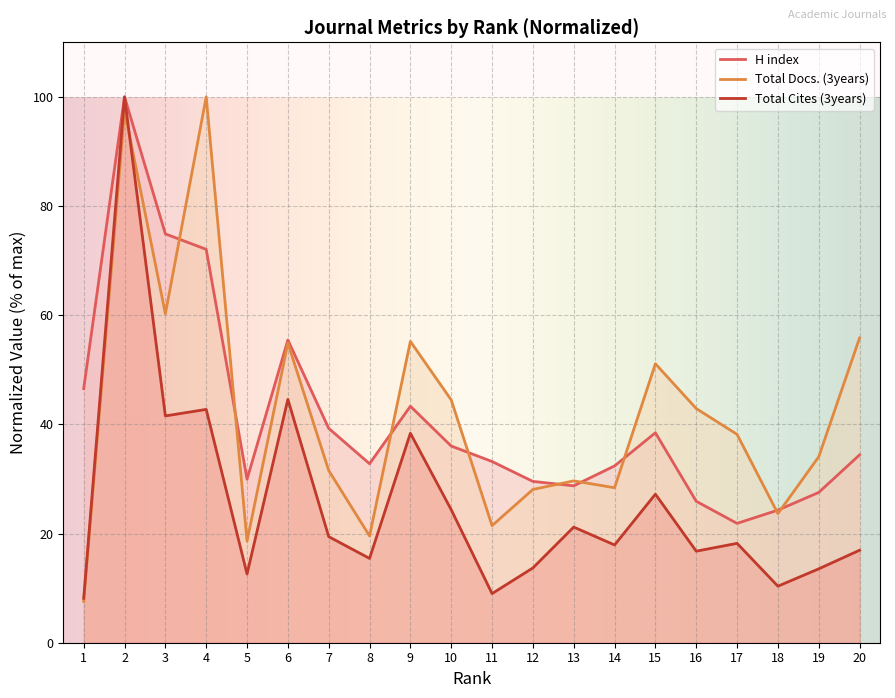

Reading left to right, what are all the values shown in this chart?

H index: 1=46.6	2=100.0	3=74.9	4=72.1	5=30.0	6=55.5	7=39.3	8=32.8	9=43.3	10=36.0	11=33.2	12=29.6	13=28.7	14=32.4	15=38.5	16=25.9	17=21.9	18=24.3	19=27.5	20=34.4
Total Docs. (3years): 1=7.6	2=97.5	3=60.3	4=100.0	5=18.6	6=54.9	7=31.5	8=19.6	9=55.2	10=44.5	11=21.5	12=28.1	13=29.7	14=28.4	15=51.1	16=42.9	17=38.2	18=23.7	19=34.1	20=55.8
Total Cites (3years): 1=8.1	2=100.0	3=41.5	4=42.7	5=12.6	6=44.6	7=19.4	8=15.4	9=38.4	10=24.4	11=9.0	12=13.7	13=21.2	14=17.9	15=27.2	16=16.8	17=18.2	18=10.4	19=13.5	20=16.9